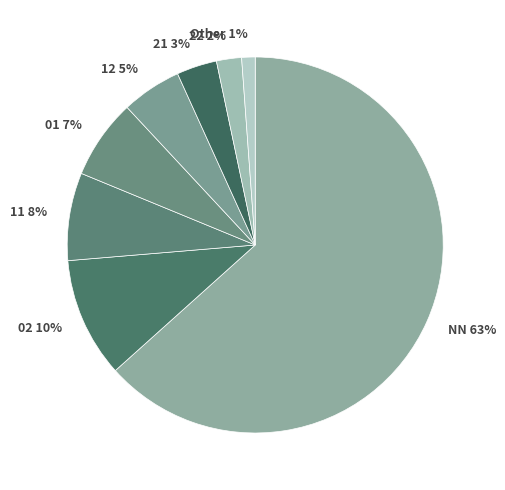

To the nearest percent, what is the average slice percentage?

12%